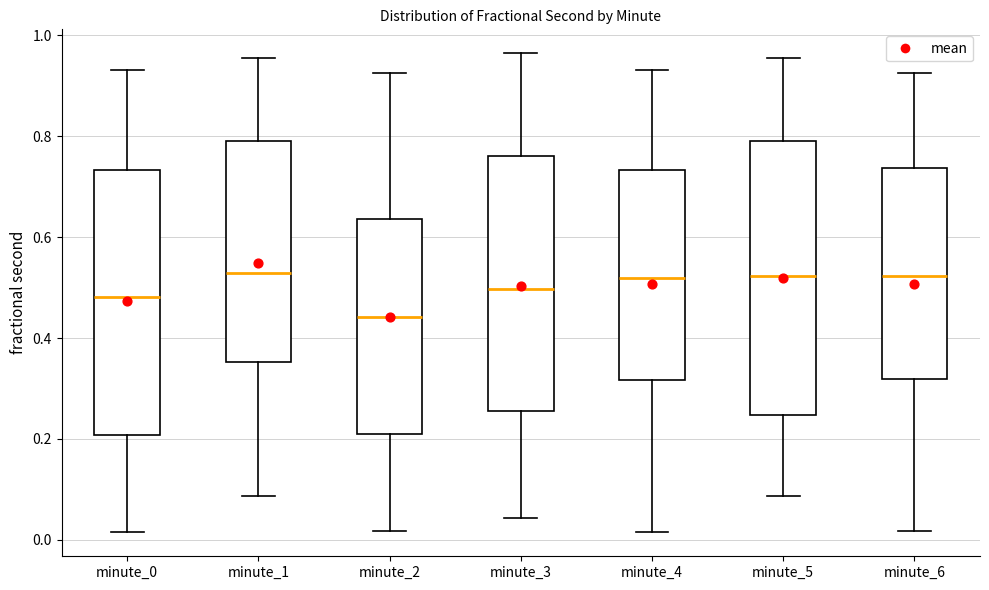

Where does the median line of the box for minute_4 sit on the y-axis? The values are not printed on the chart, so give them approximately, as read against the axis.

0.52